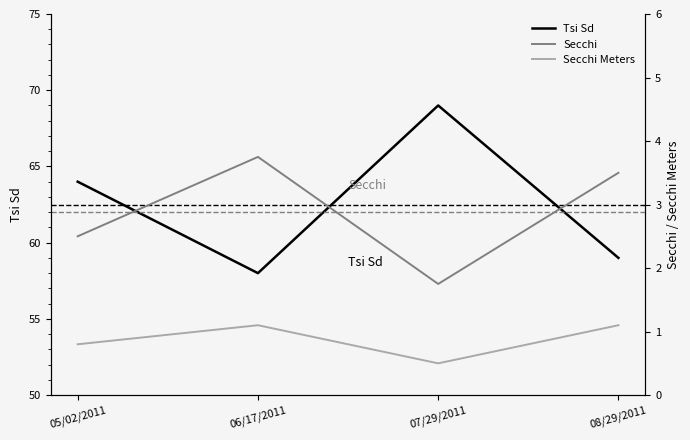

What is the label of the 1st point from the left?

05/02/2011